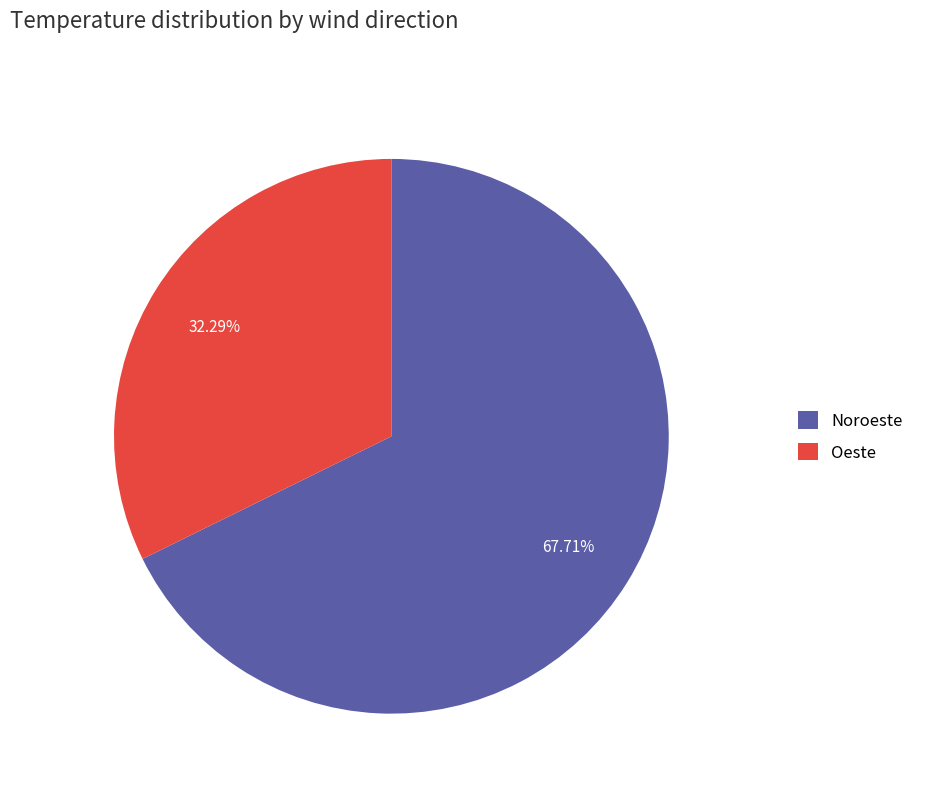

Is Oeste the majority of the pie?

No